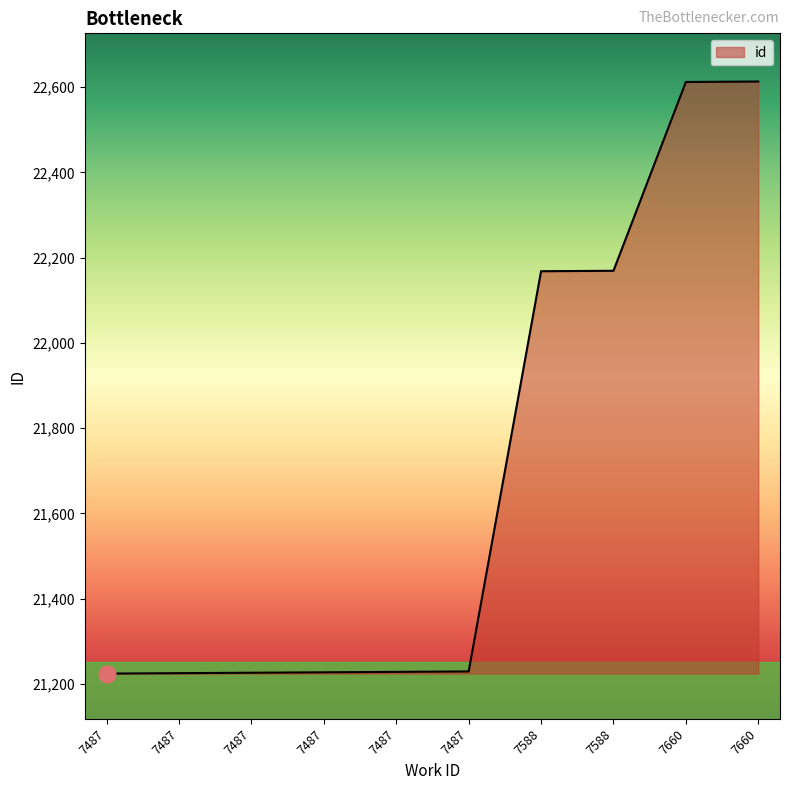

Read the value at 7588.

22169